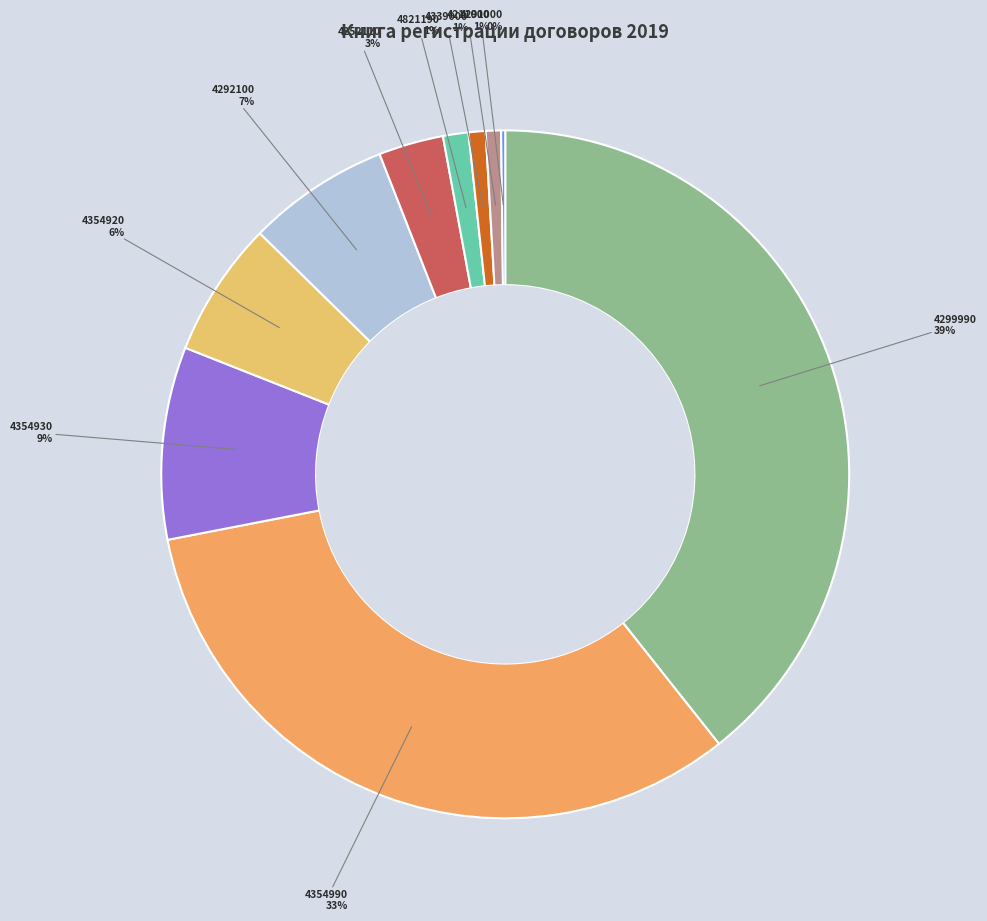

Which category has the biggest portion of the pie?

4299990